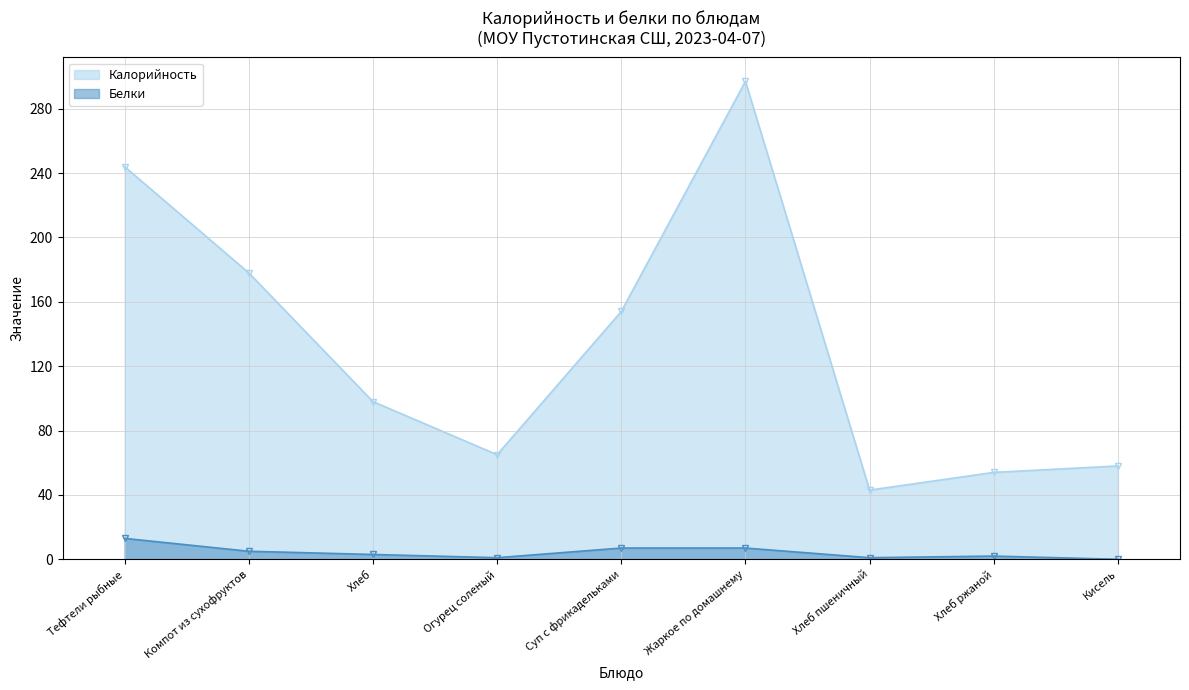

Which category has the lowest value in the Калорийность series?

Хлеб пшеничный